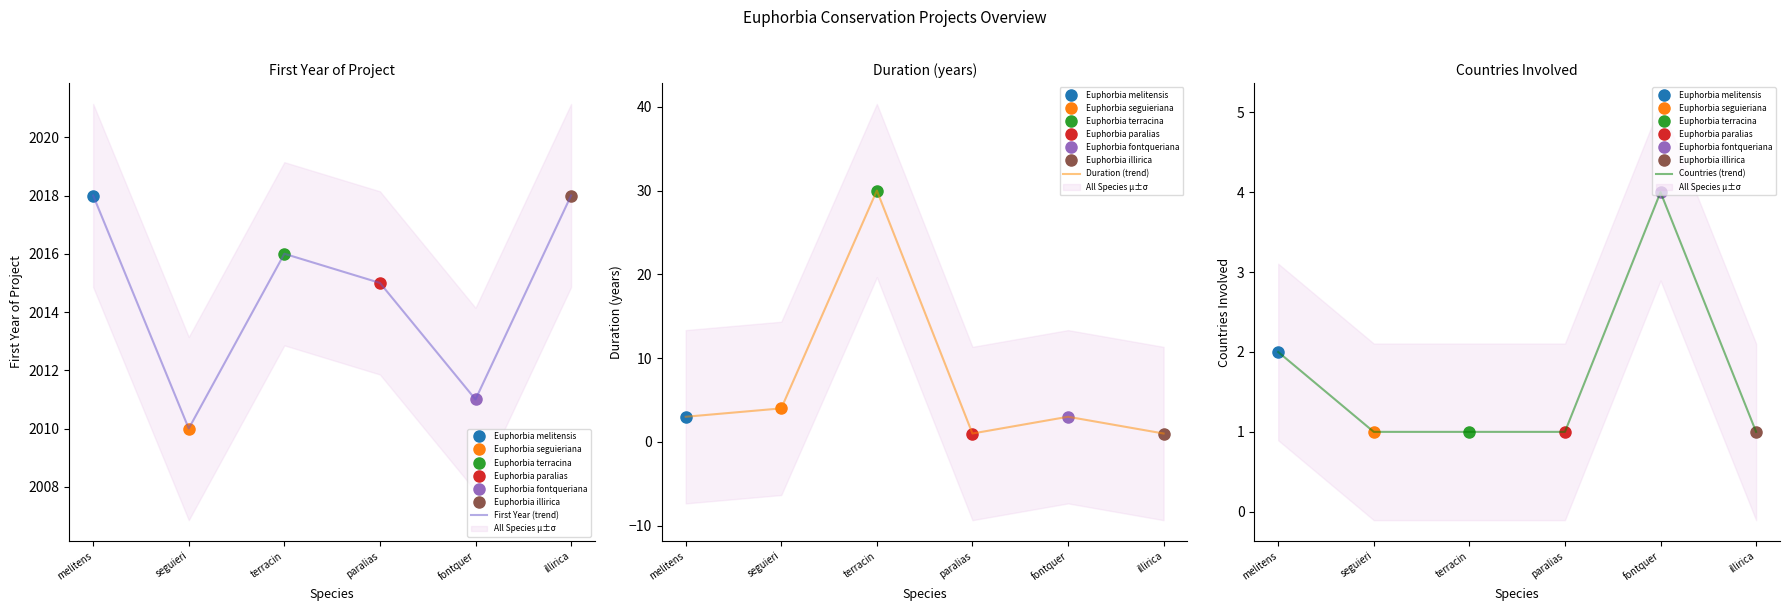

Is this an area chart (filled region under the line)?

No